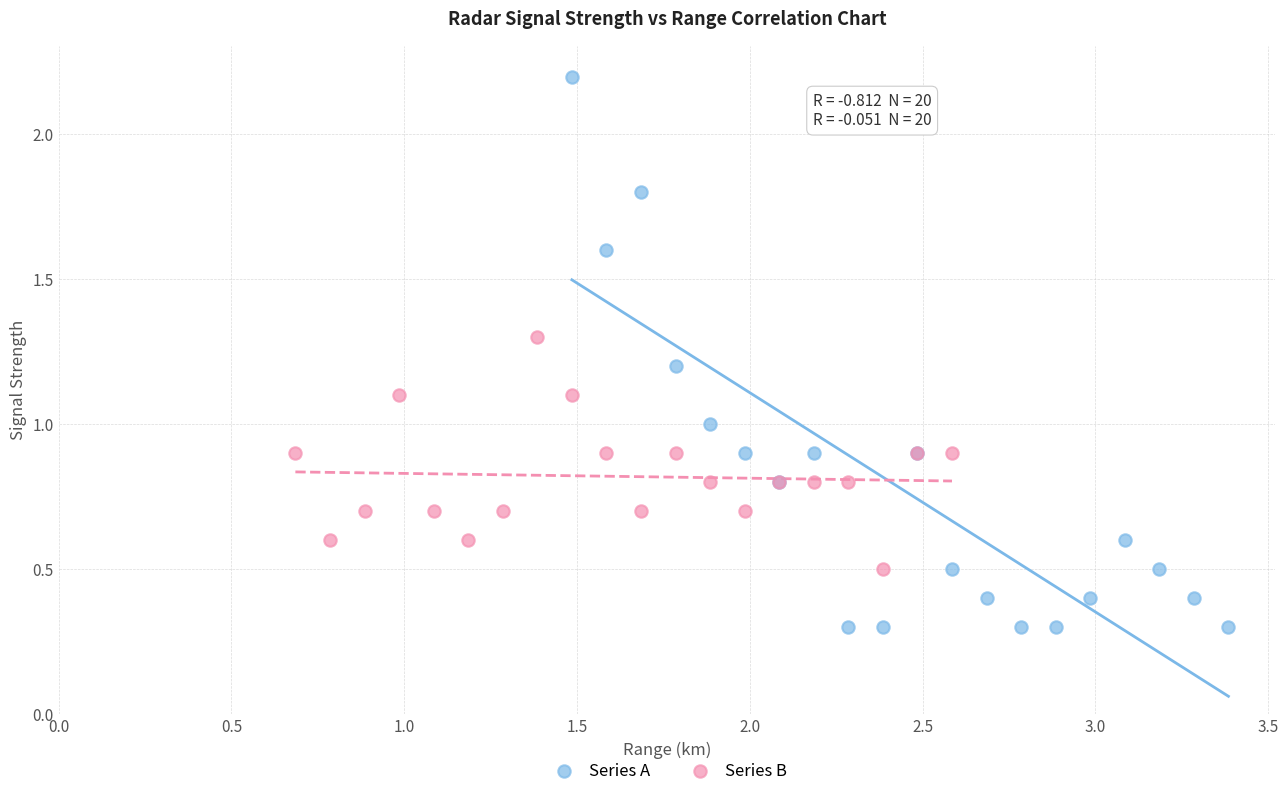

What are all the series names shown in the legend?

Series A, Series B